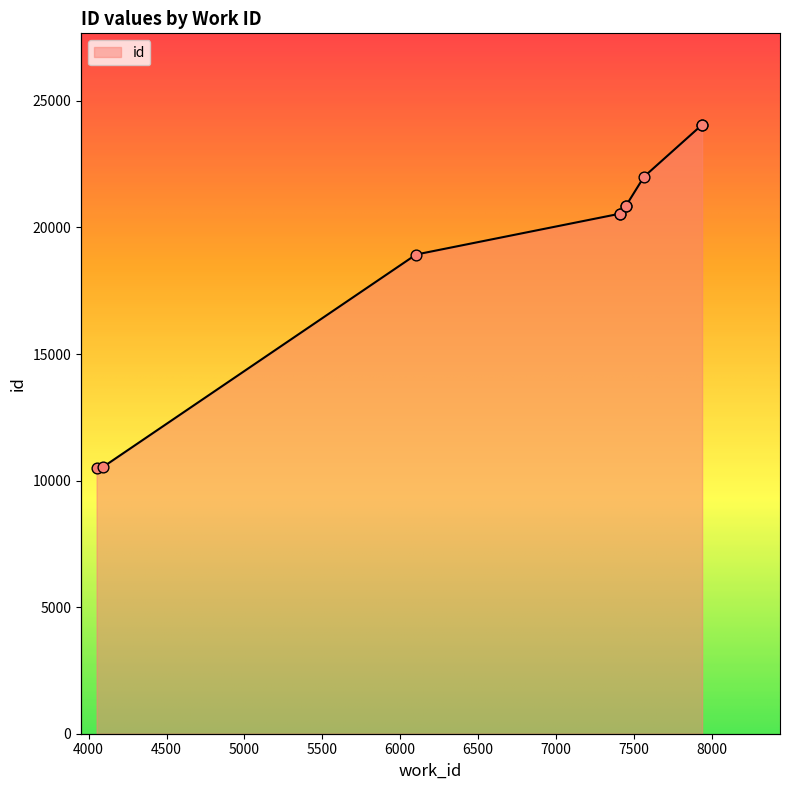

What is the change in value from 4093 to 7565?

+11462